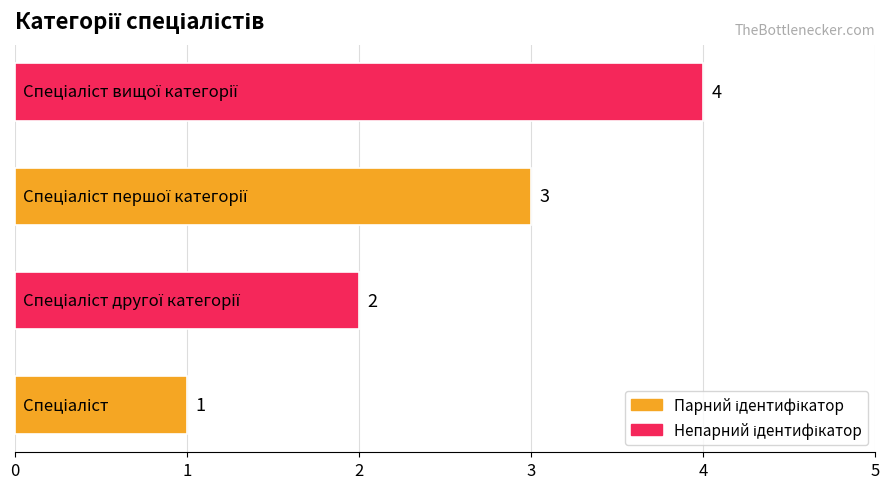

What is the greatest value displayed?

4